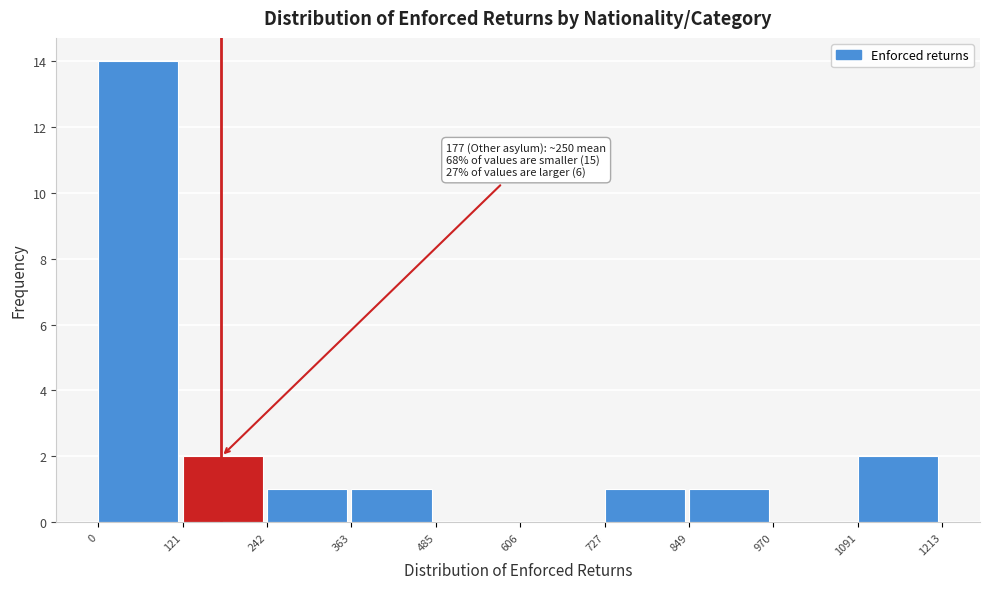

Which range on the x-axis has the tallest bar?

0 to 121